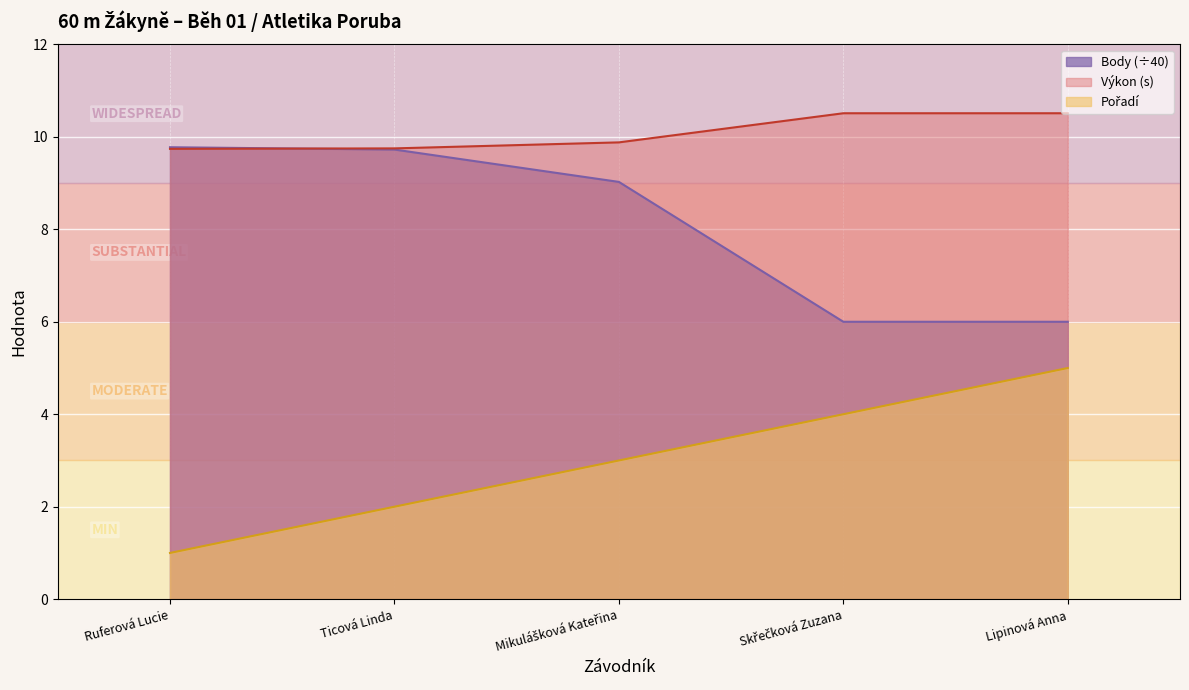

List the labels in order of Body value, largest first.

Ruferová Lucie, Ticová Linda, Mikulášková Kateřina, Skřečková Zuzana, Lipinová Anna